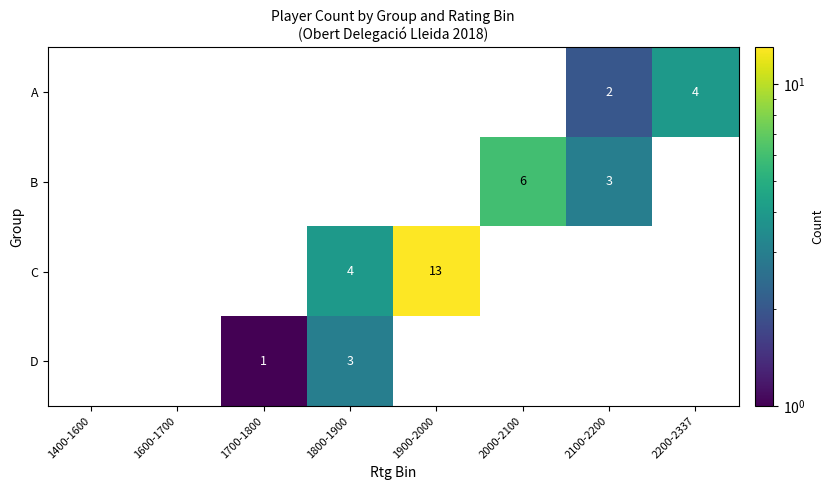

Count the A values in the range 0 to 2.

7